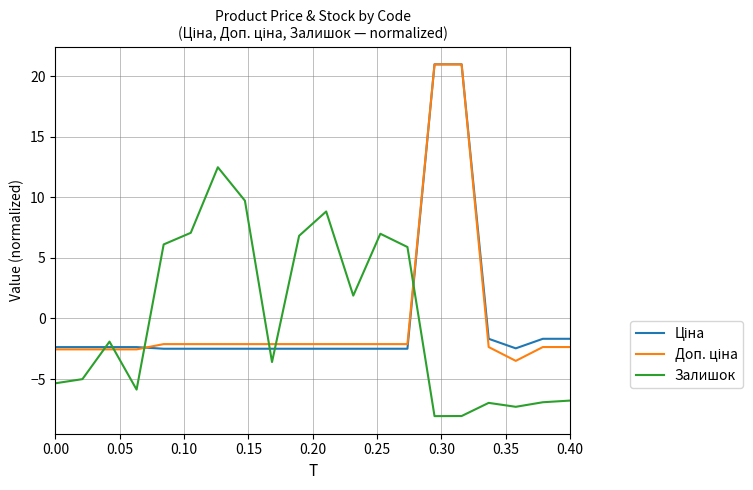

What is the minimum value shown in the chart?

-8.1